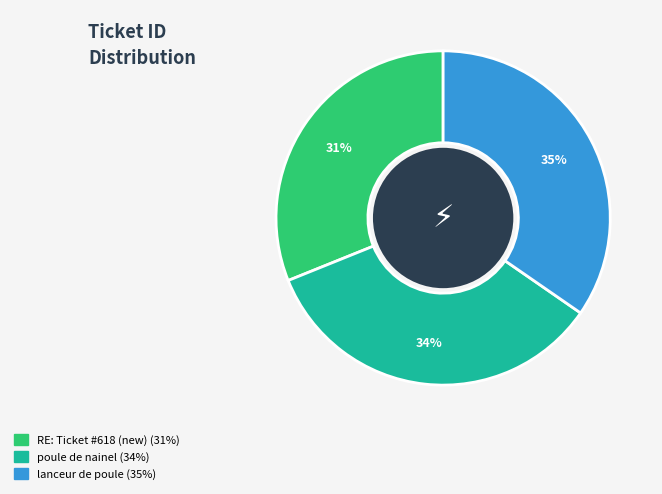

How many segments does this pie chart have?

3